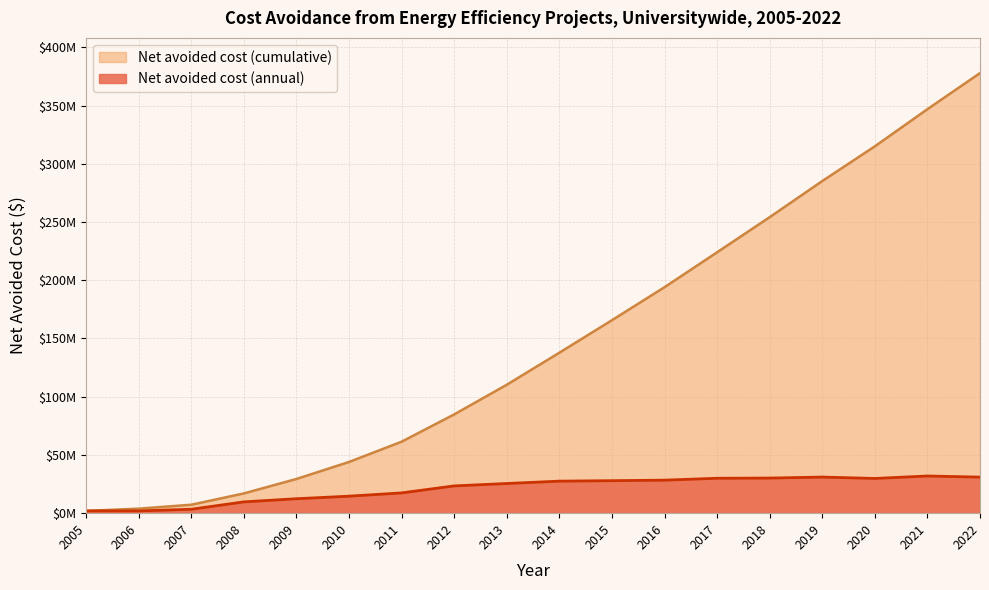

What is the difference between the maximum and second lowest values in the Net avoided cost (annual) series?

29971917